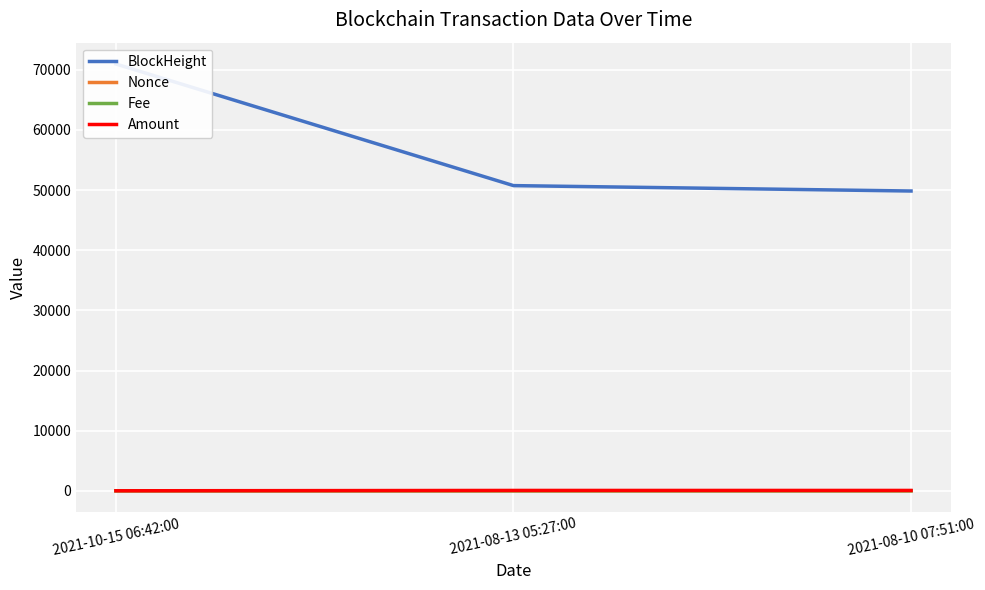

How many distinct data groups are displayed?

4